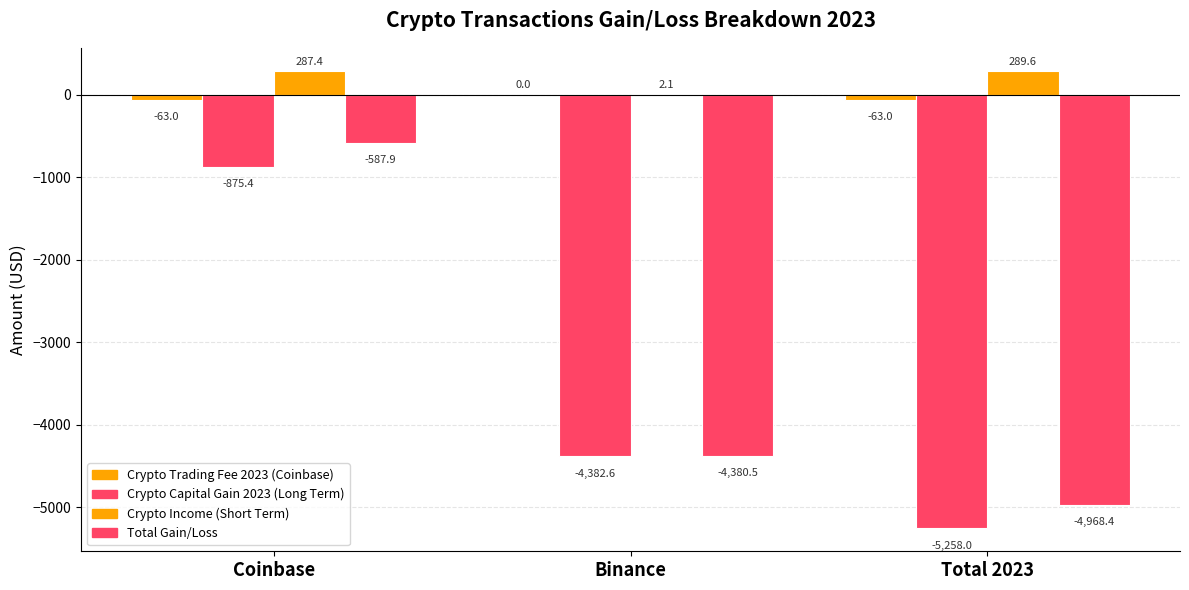

Is it true that Crypto Income (Short Term) equals 3.8 at Binance?

False